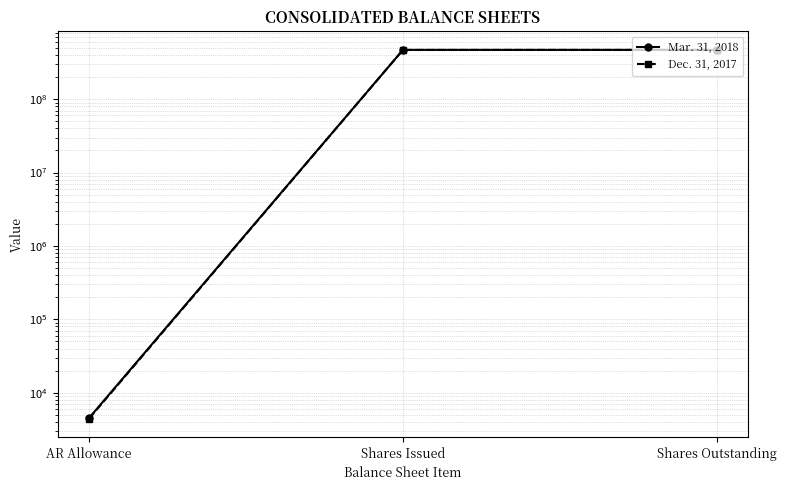

Does the chart have visible grid lines?

Yes